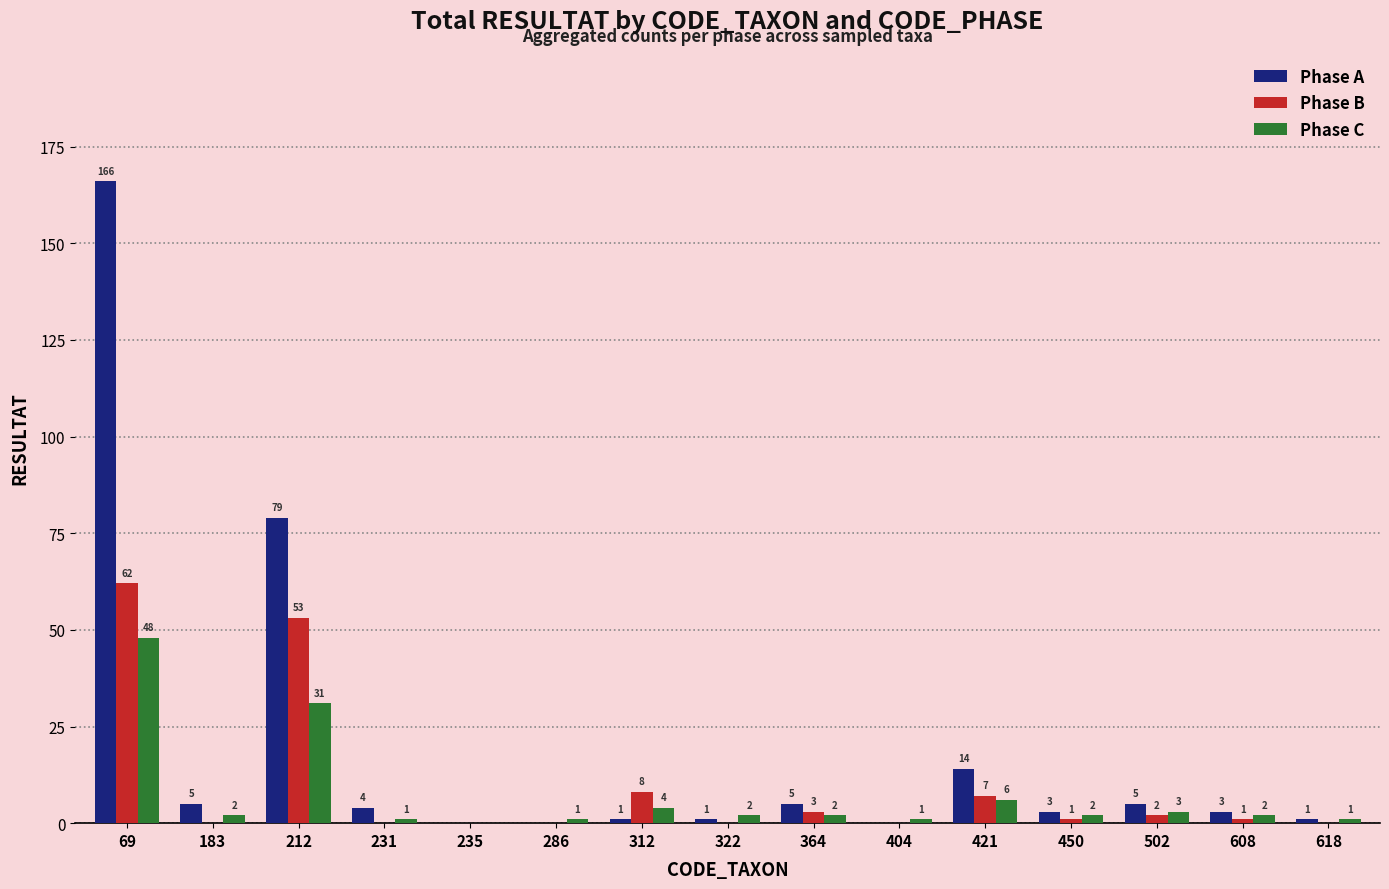

Is the value of Phase B at 608 greater than the value of Phase C at 502?

No